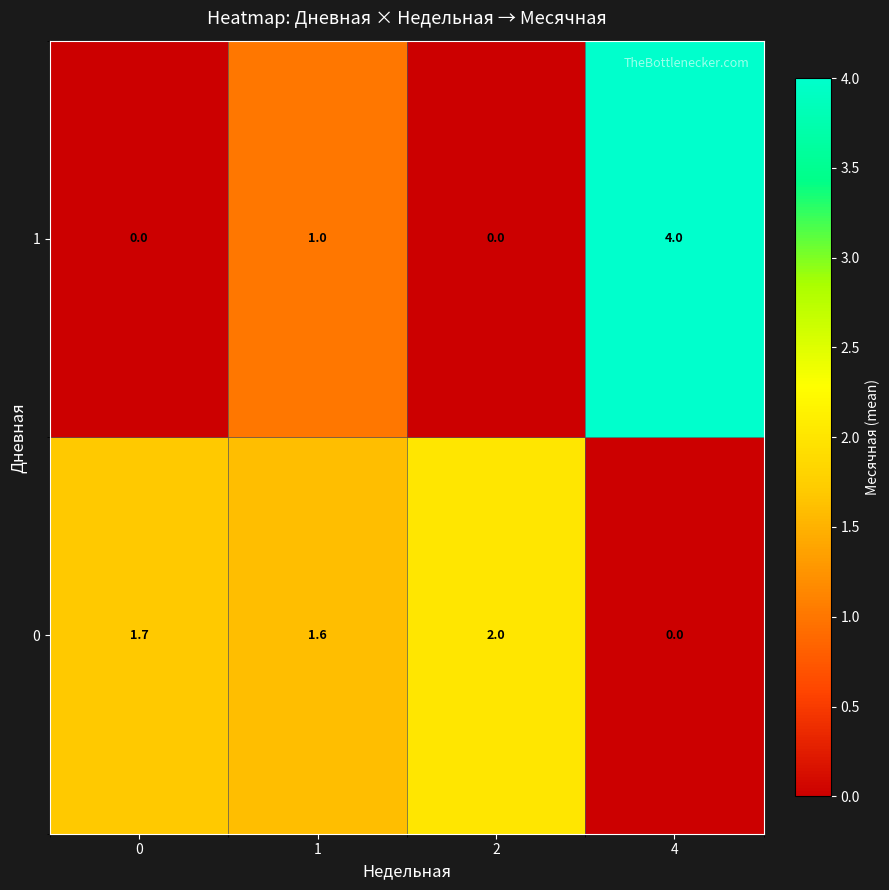

Reading left to right, extract all data points from this chart.

1: 0=0.0	1=1.0	2=0.0	4=4.0
0: 0=1.7	1=1.6	2=2.0	4=0.0